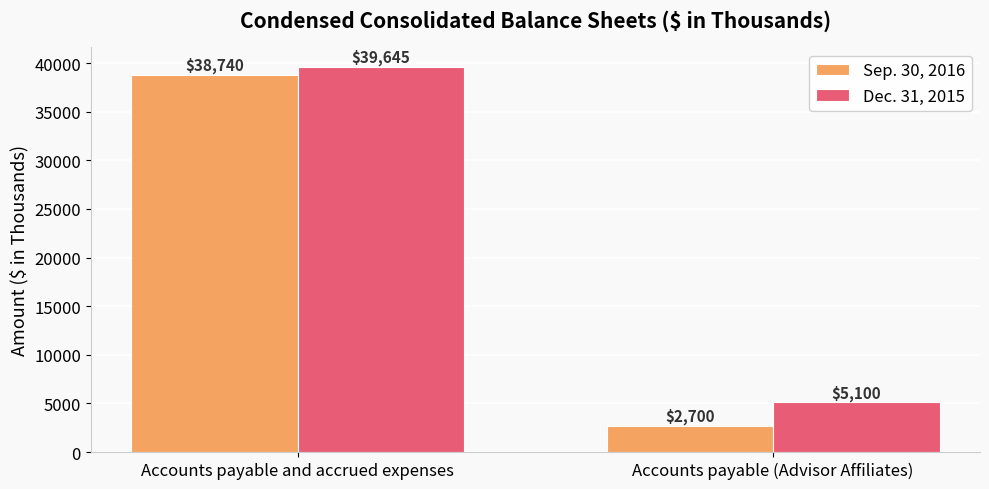

How many categories are shown in the chart?

2